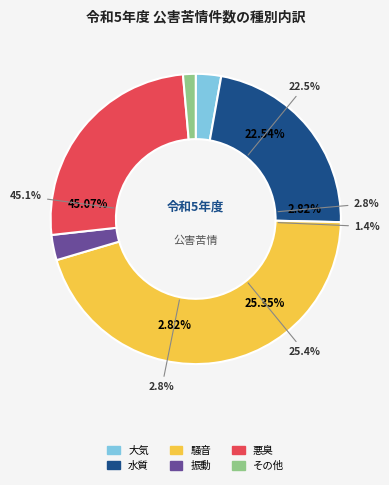

To the nearest percent, what percentage of the pie is 振動?

3%